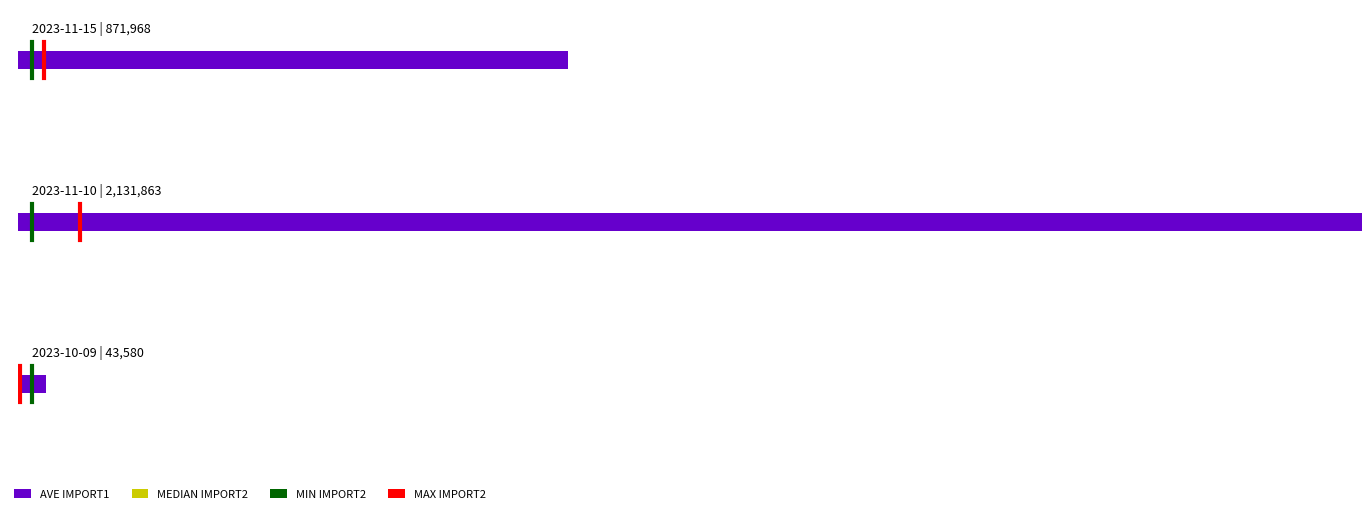

Is it true that MIN IMPORT2 equals 0.3 at 0.0?

True